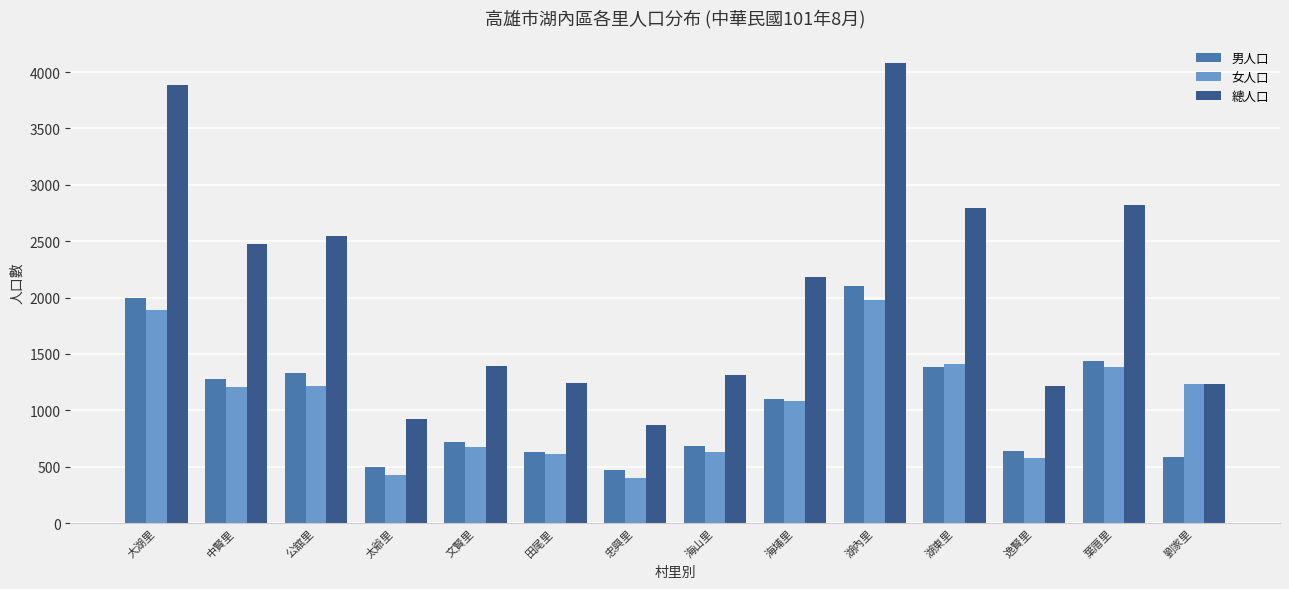

How many values in the 女人口 series are below 1204?

7